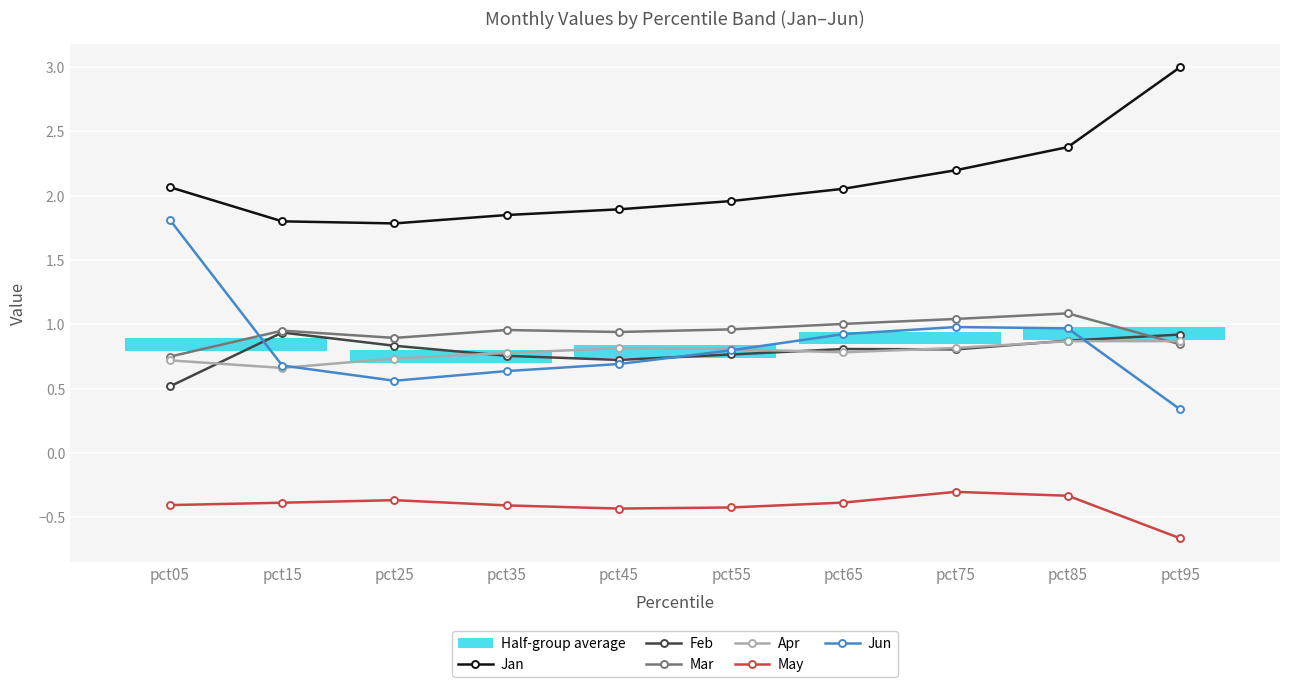

True or false: Feb and Jan intersect in this chart.

False